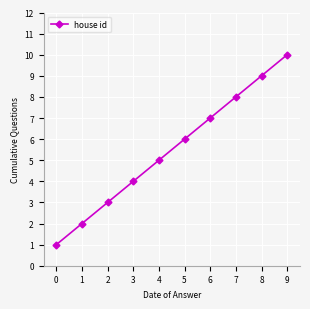

Is this an area chart (filled region under the line)?

No